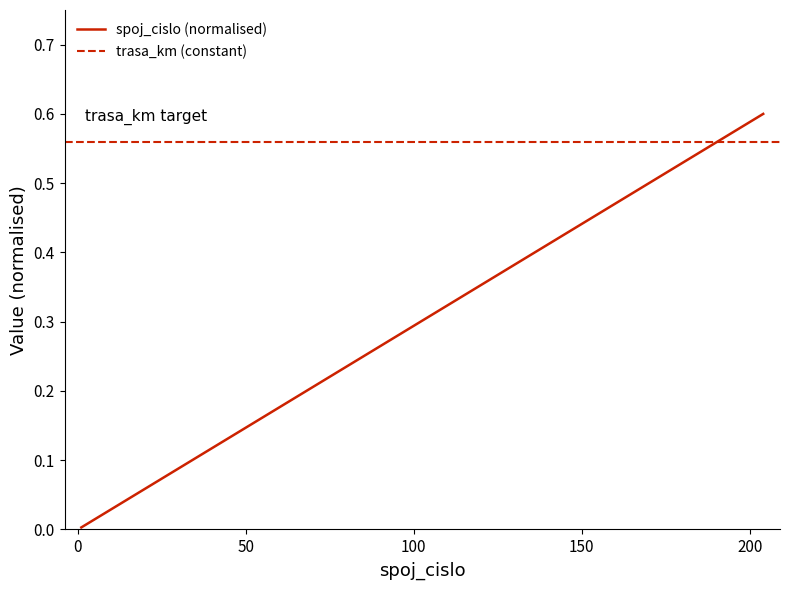

Does the chart have visible grid lines?

No